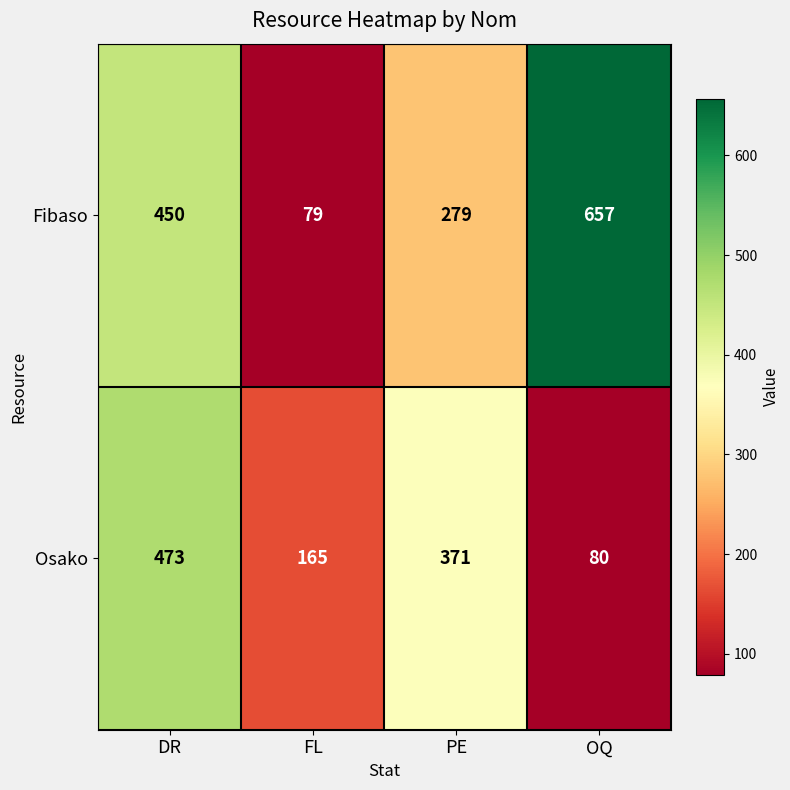

List the series in order of their overall mean, highest first.

Fibaso, Osako